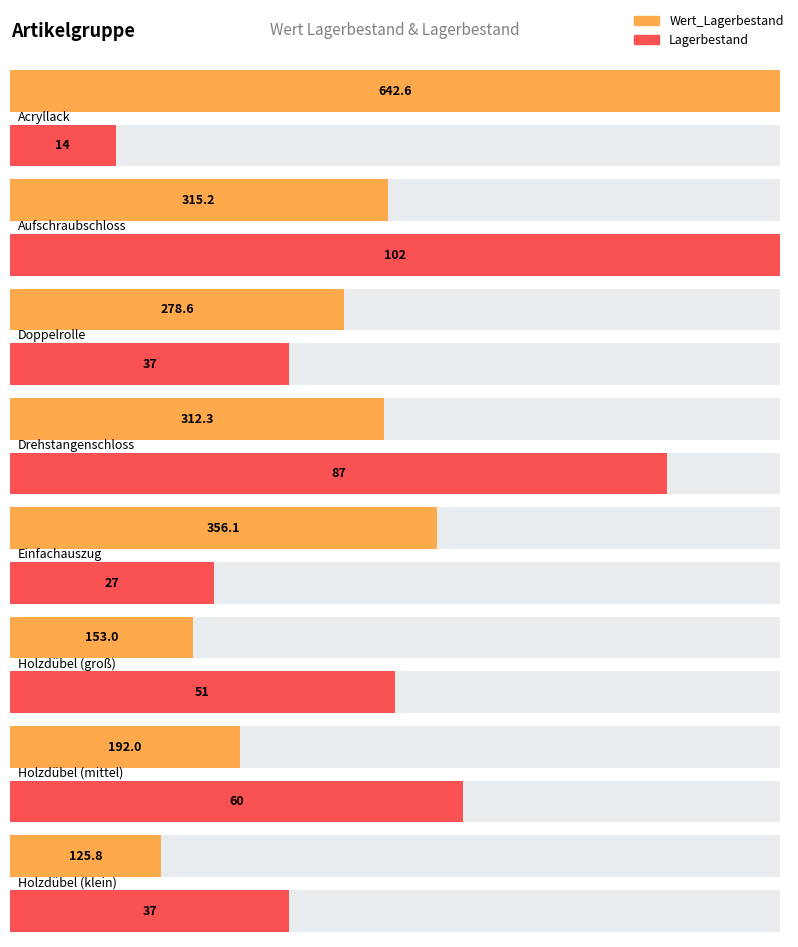

What is the approximate value of Lagerbestand at Drehstangenschloss?

87.0